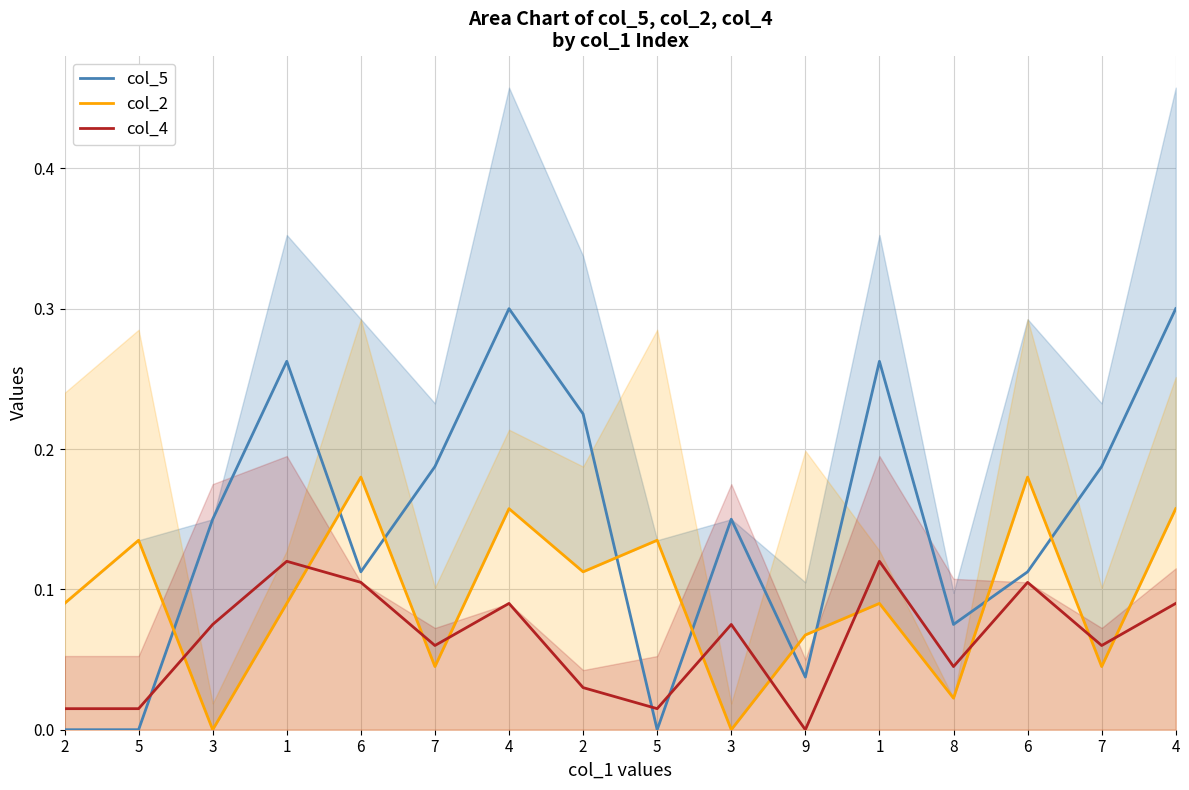

How many lines are shown in the chart?

3